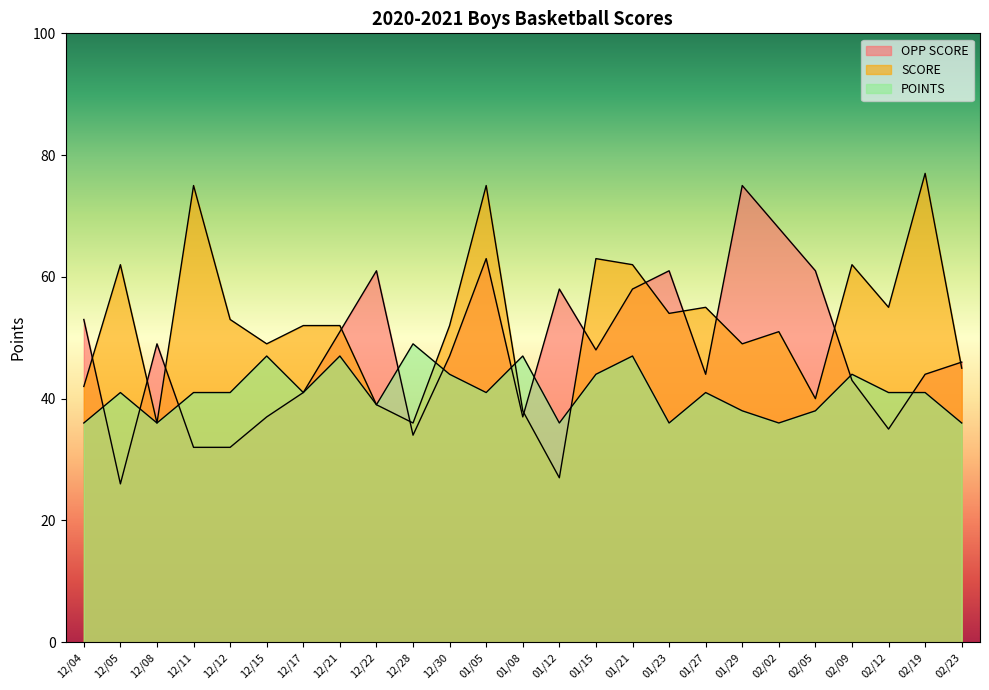

Which series has the largest range (max minus min)?

SCORE